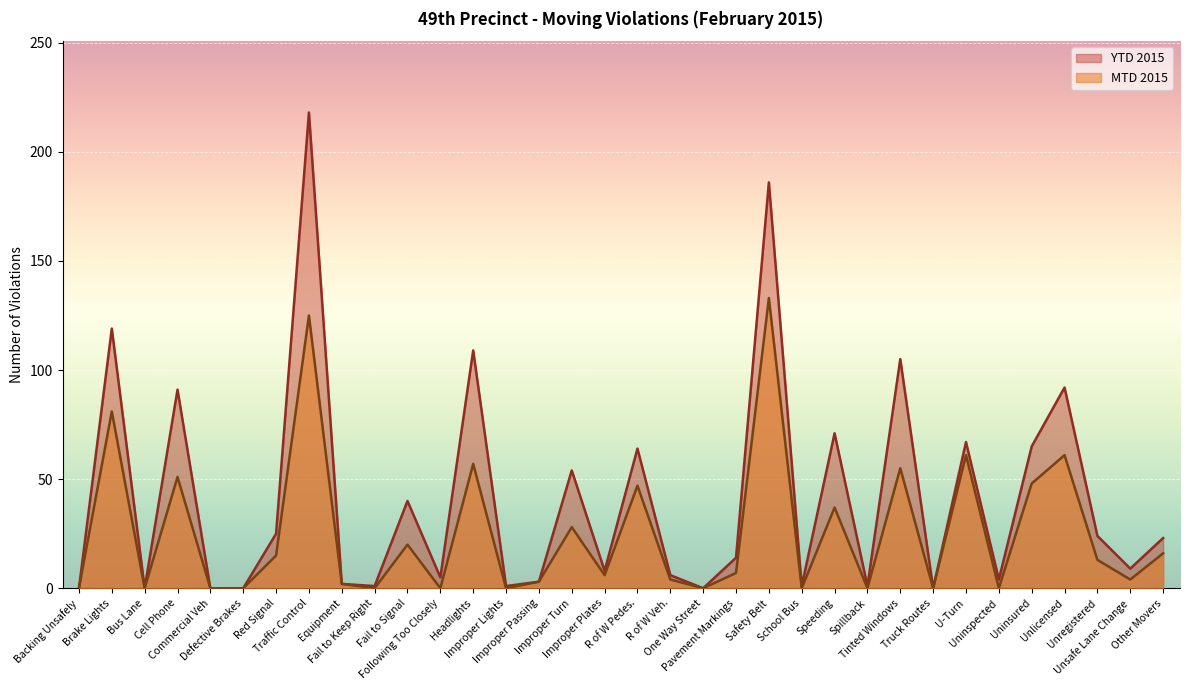

In YTD 2015, how many points are higher than both neighbors (excluding endpoints)?

12